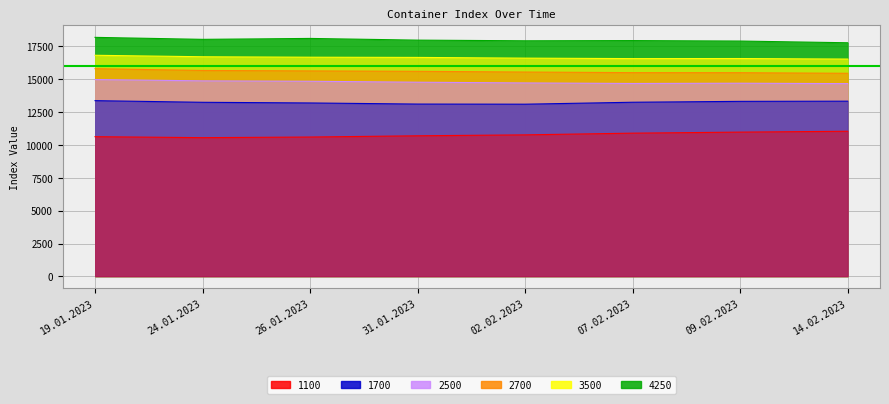

What is the total value across all series at 19.01.2023?

89593